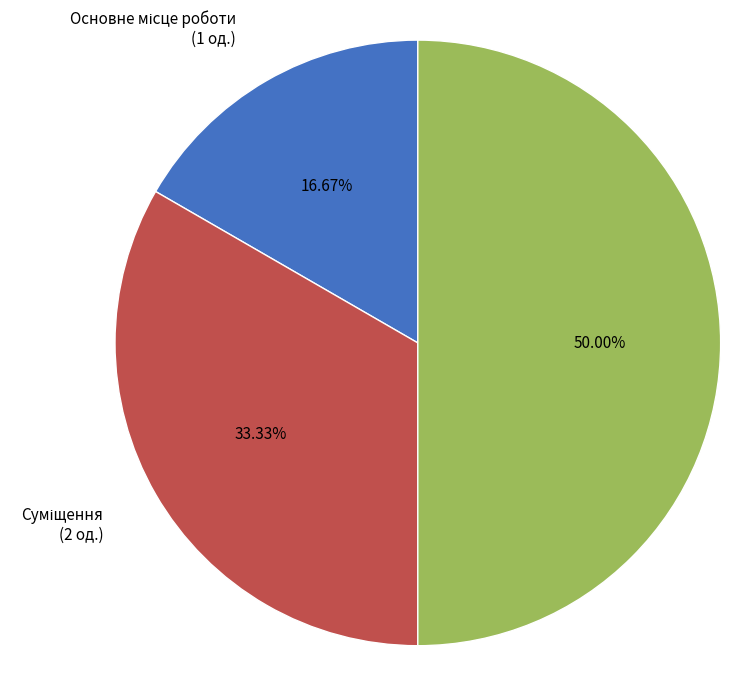

To the nearest percent, what is the average slice percentage?

33%